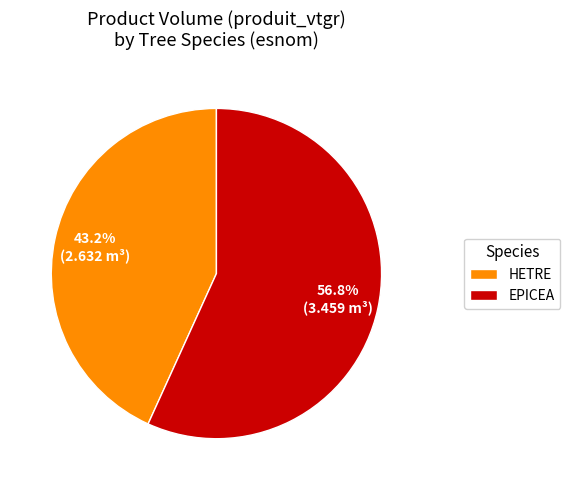

What is the majority slice?

EPICEA